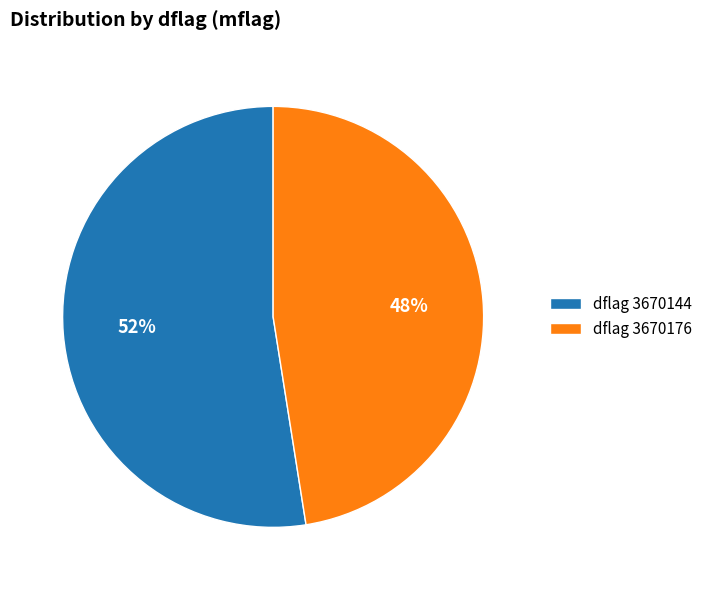

What is the largest slice in the pie chart?

dflag 3670144